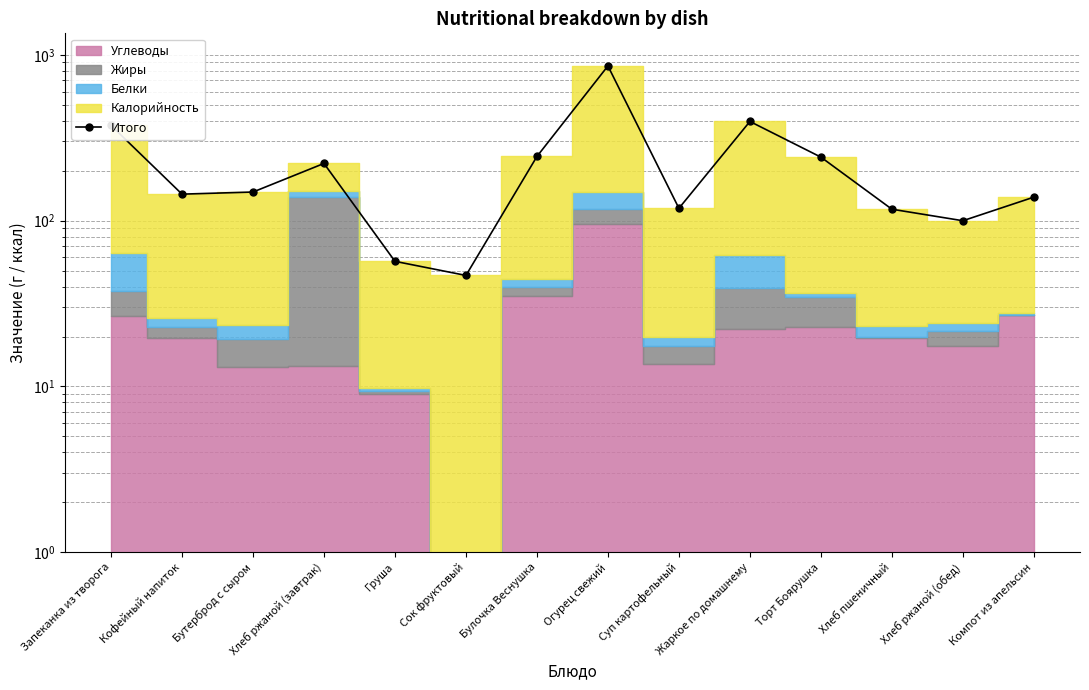

What is the change in value from Кофейный напиток to Булочка Веснушка?

+99.2